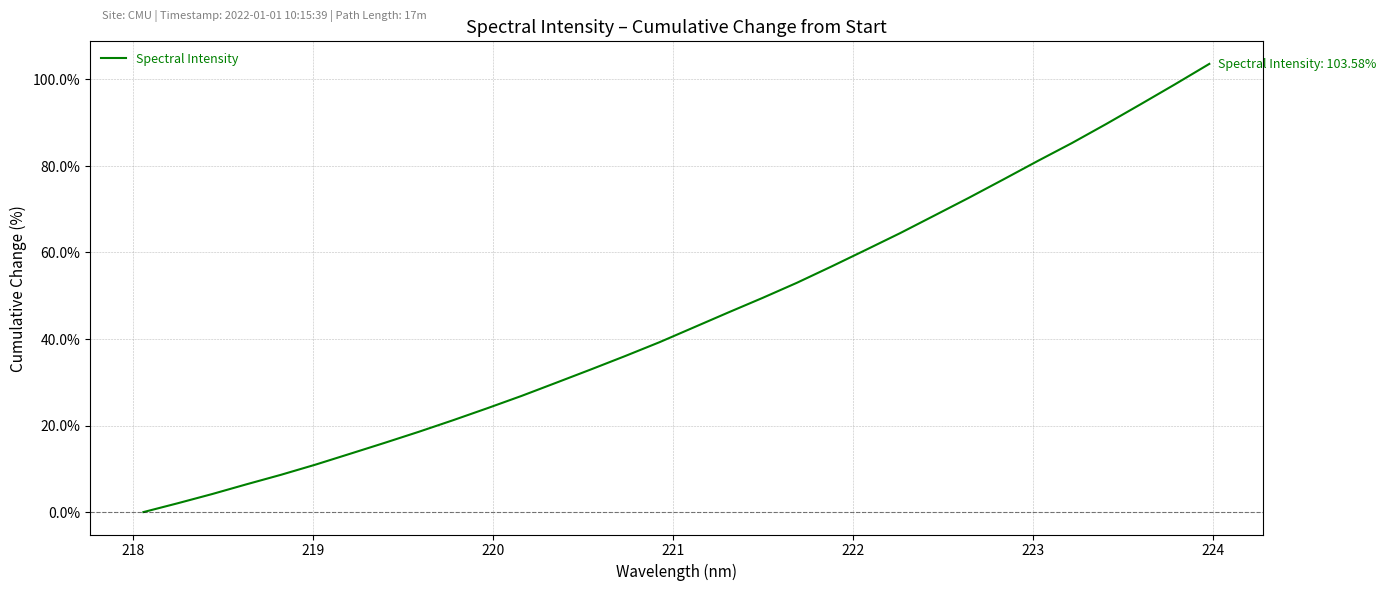

What is the difference between the maximum and minimum values?

103.6